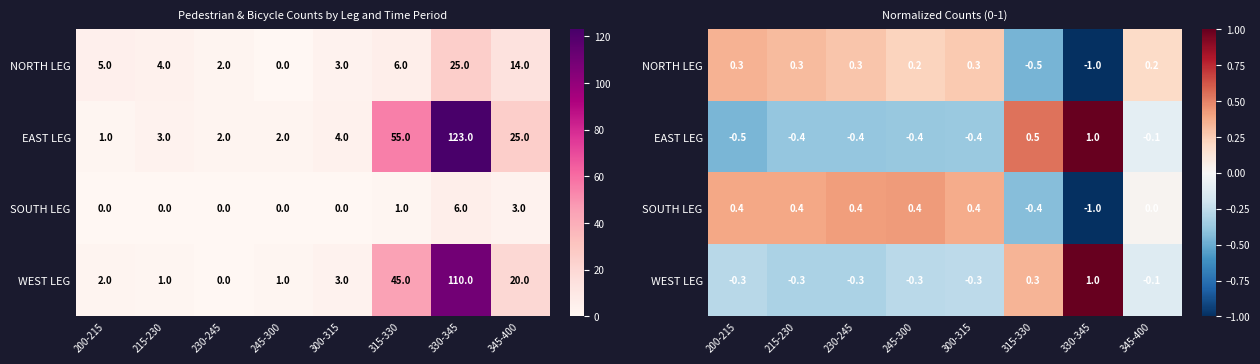

Is the value of SOUTH LEG at 345-400 greater than the value of EAST LEG at 230-245?

Yes